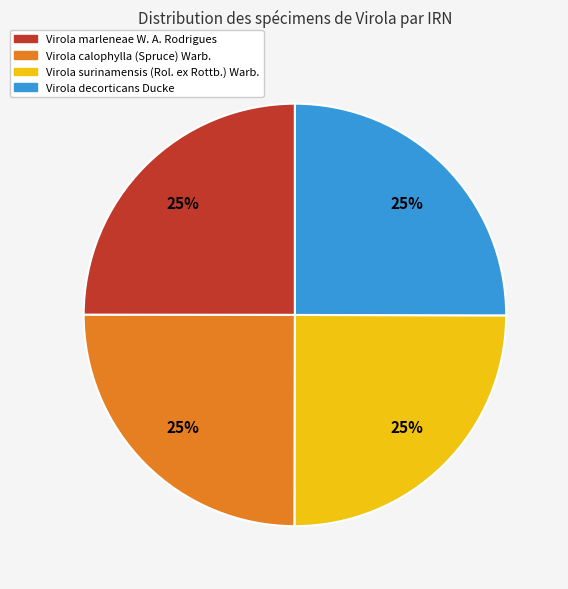

To the nearest percent, what is the average slice percentage?

25%